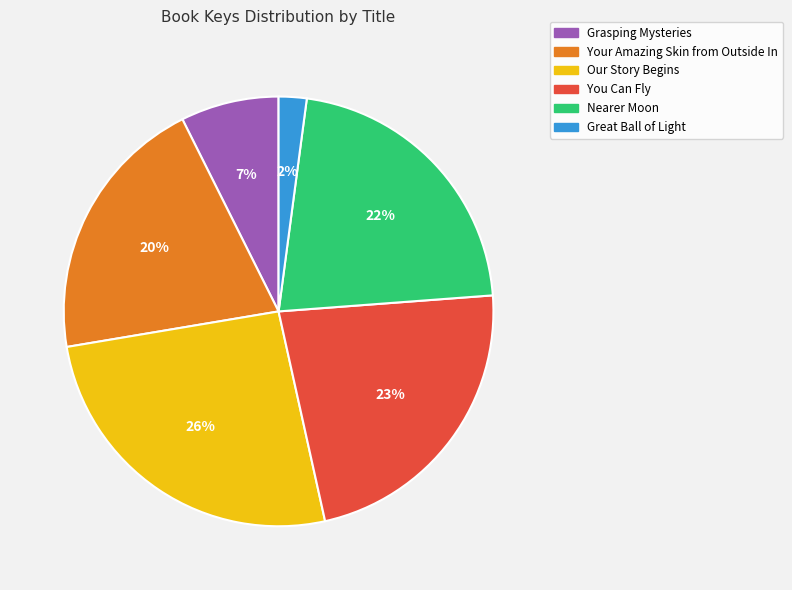

The Great Ball of Light slice represents 2% of the pie. True or false?

True